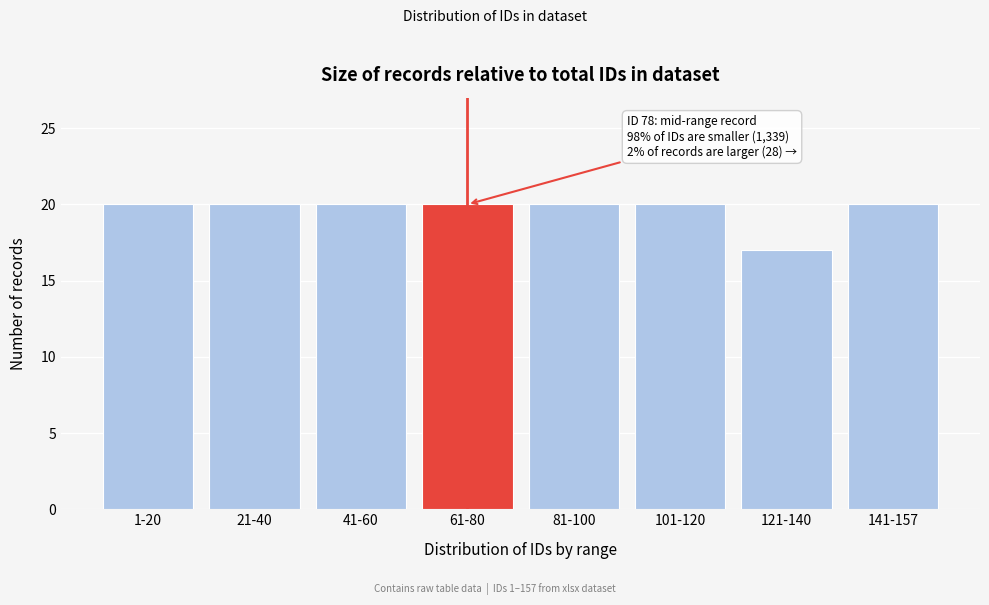

Reading left to right, list all the values displayed in this chart.

20	20	20	20	20	20	17	20